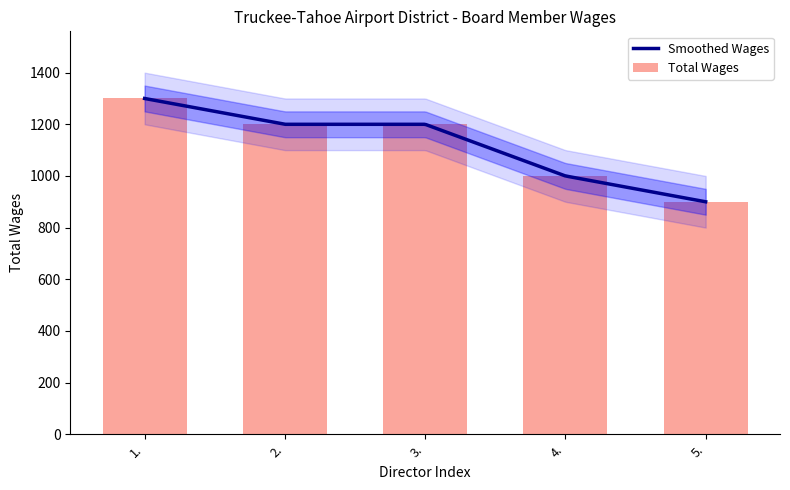

Which has a higher value, 4. or 3.?

3.